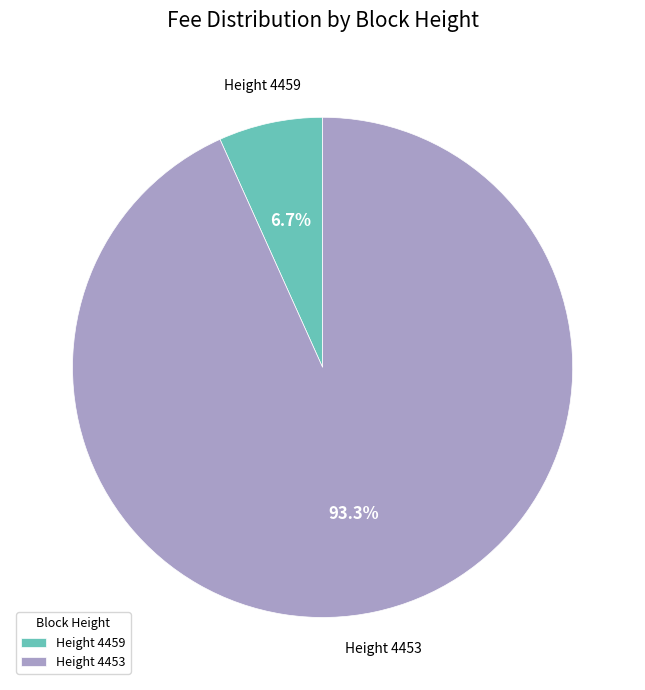

Between Height 4459 and Height 4453, which is larger?

Height 4453